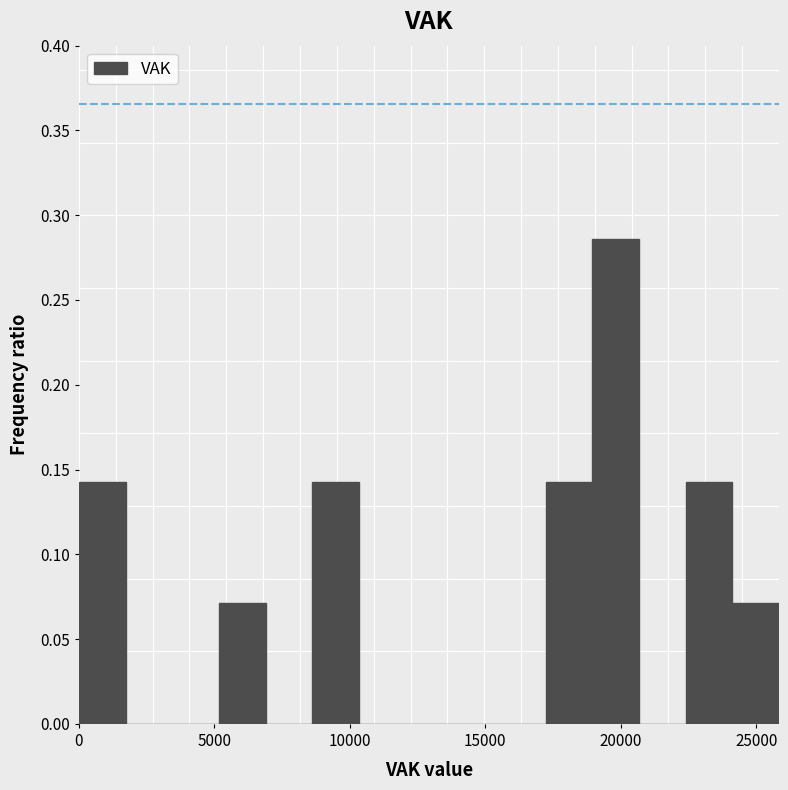

Around what value on the x-axis is the tallest bar? Give the approximate position of its centre, as read against the axis.

20000